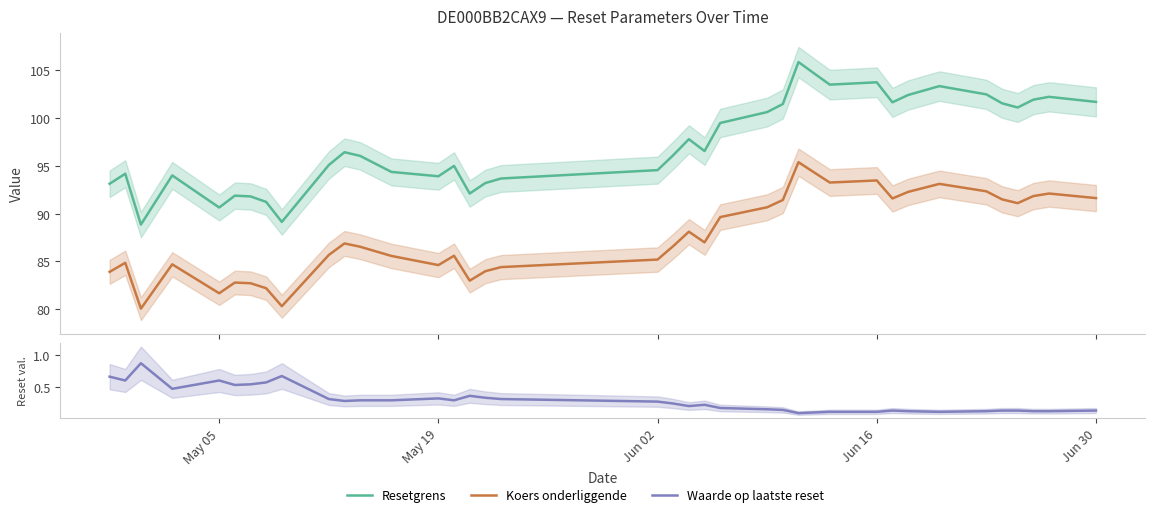

Rank the series by their maximum value, from highest to lowest.

Resetgrens, Koers onderliggende, Waarde op laatste reset